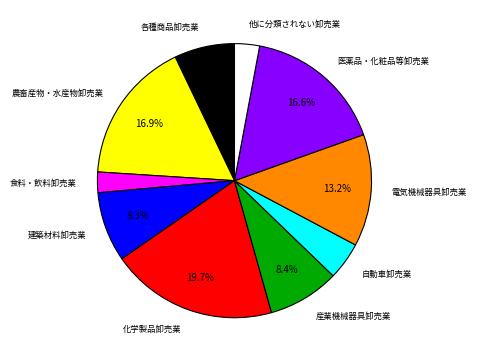

Is there a majority slice in this chart?

No